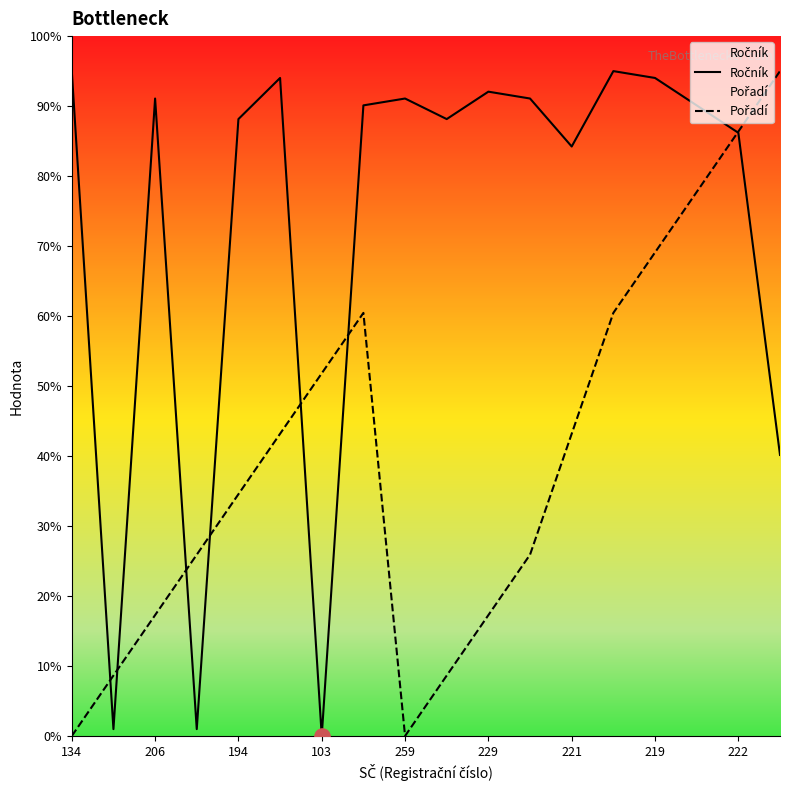

What are all the series names shown in the legend?

Ročník, Pořadí